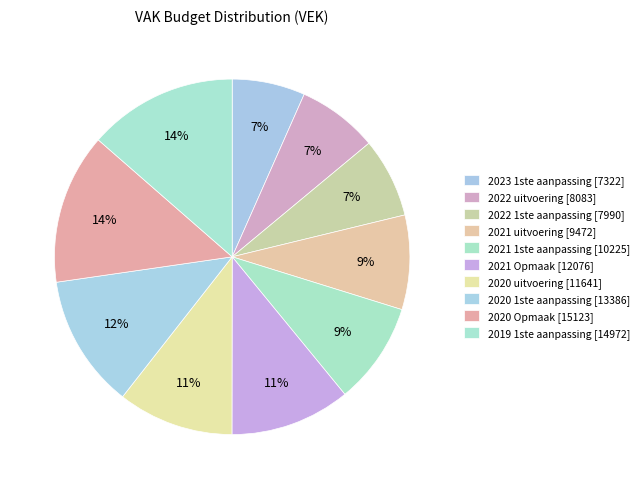

True or false: 2022 uitvoering accounts for 7% of the total.

True